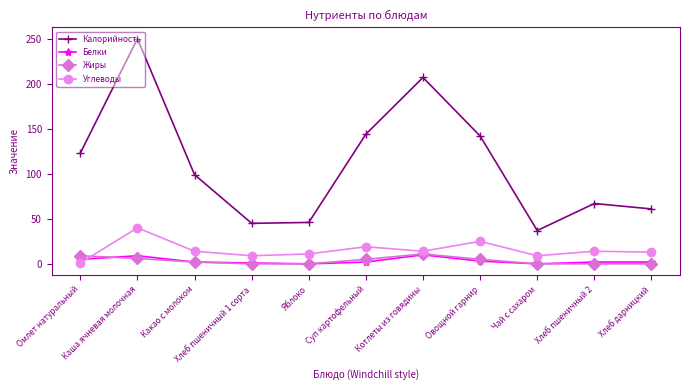

Which series has the largest total across all categories?

Калорийность